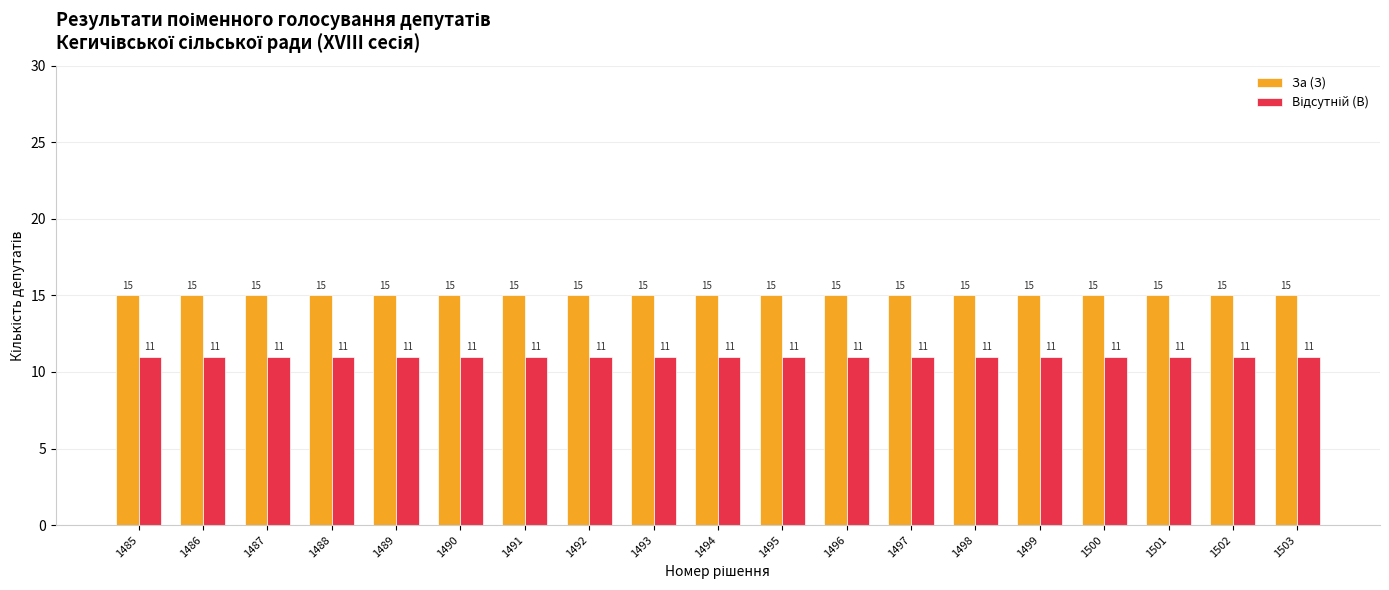

What is the total value across all series at 1486?

26